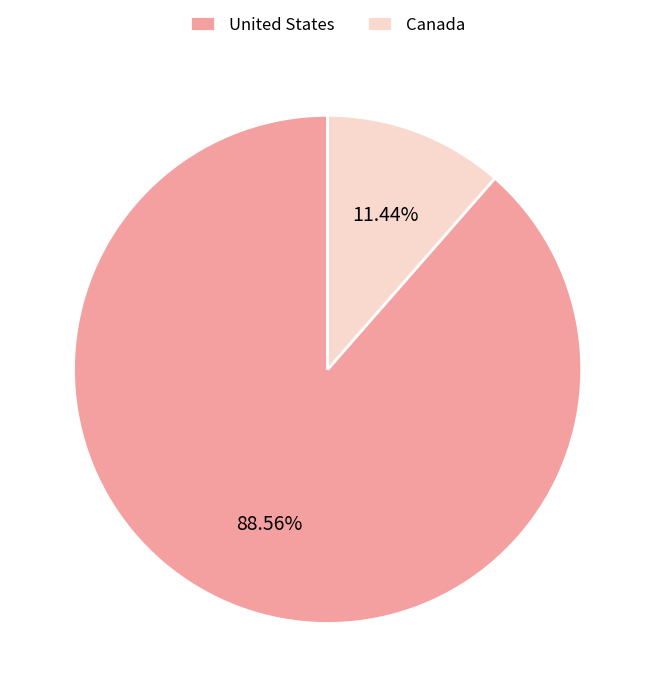

To the nearest percent, what percentage of the pie is United States?

89%